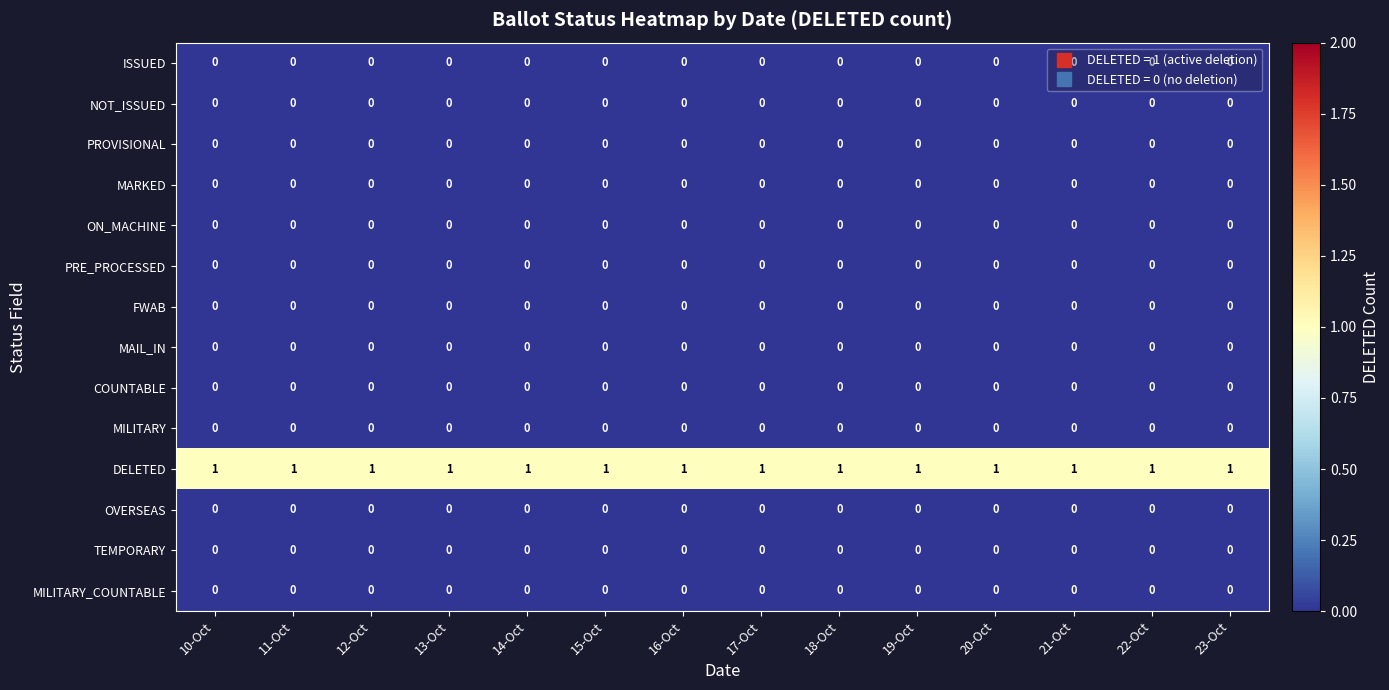

The DELETED series shows 1 at 11-Oct. True or false?

True